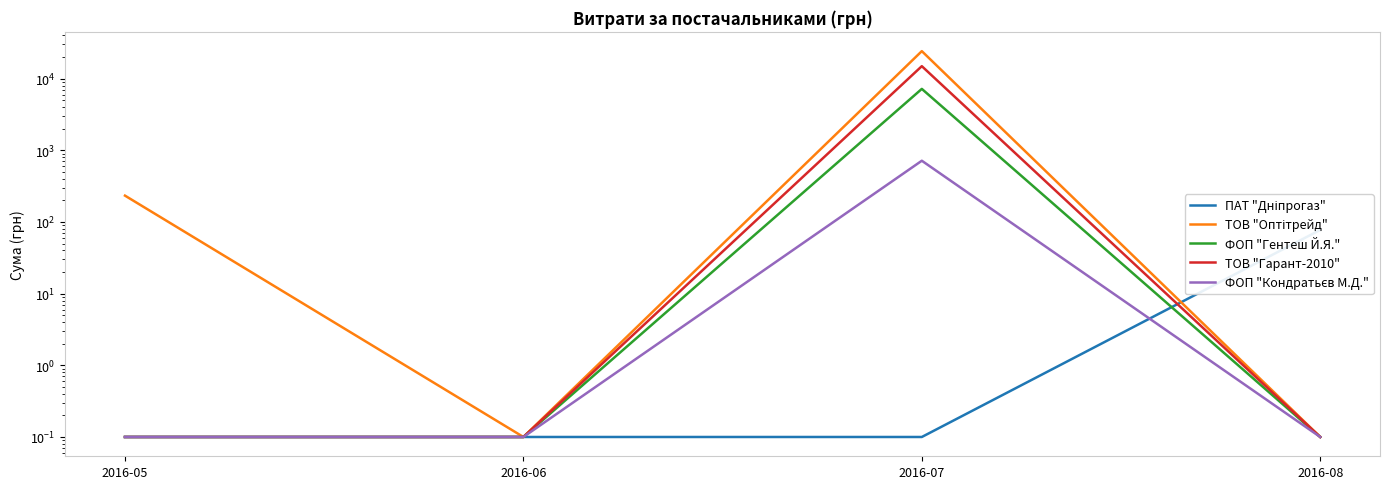

Reading left to right, transcribe all the data shown in this chart.

ПАТ "Дніпрогаз": 2016-05=0.1	2016-06=0.1	2016-07=0.1	2016-08=77.4
ТОВ "Оптітрейд": 2016-05=233.0	2016-06=0.1	2016-07=24169.0	2016-08=0.1
ФОП "Гентеш Й.Я.": 2016-05=0.1	2016-06=0.1	2016-07=7187.0	2016-08=0.1
ТОВ "Гарант-2010": 2016-05=0.1	2016-06=0.1	2016-07=14912.0	2016-08=0.1
ФОП "Кондратьєв М.Д.": 2016-05=0.1	2016-06=0.1	2016-07=715.0	2016-08=0.1